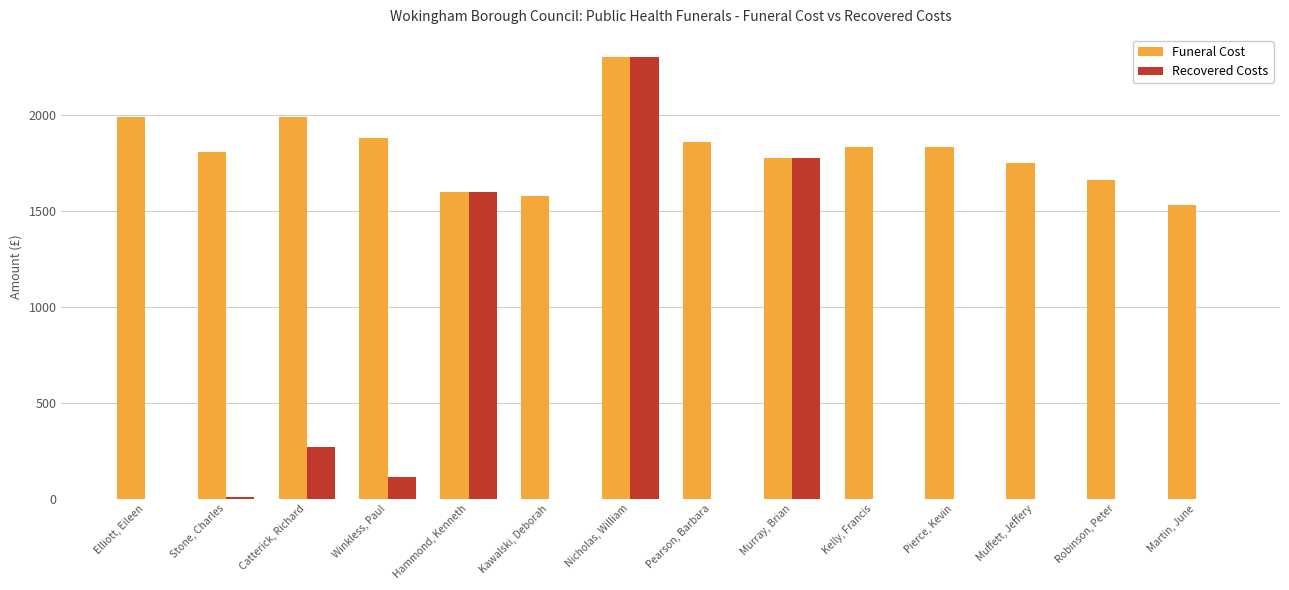

Between Kawalski, Deborah and Pearson, Barbara, which series saw the biggest shift?

Funeral Cost